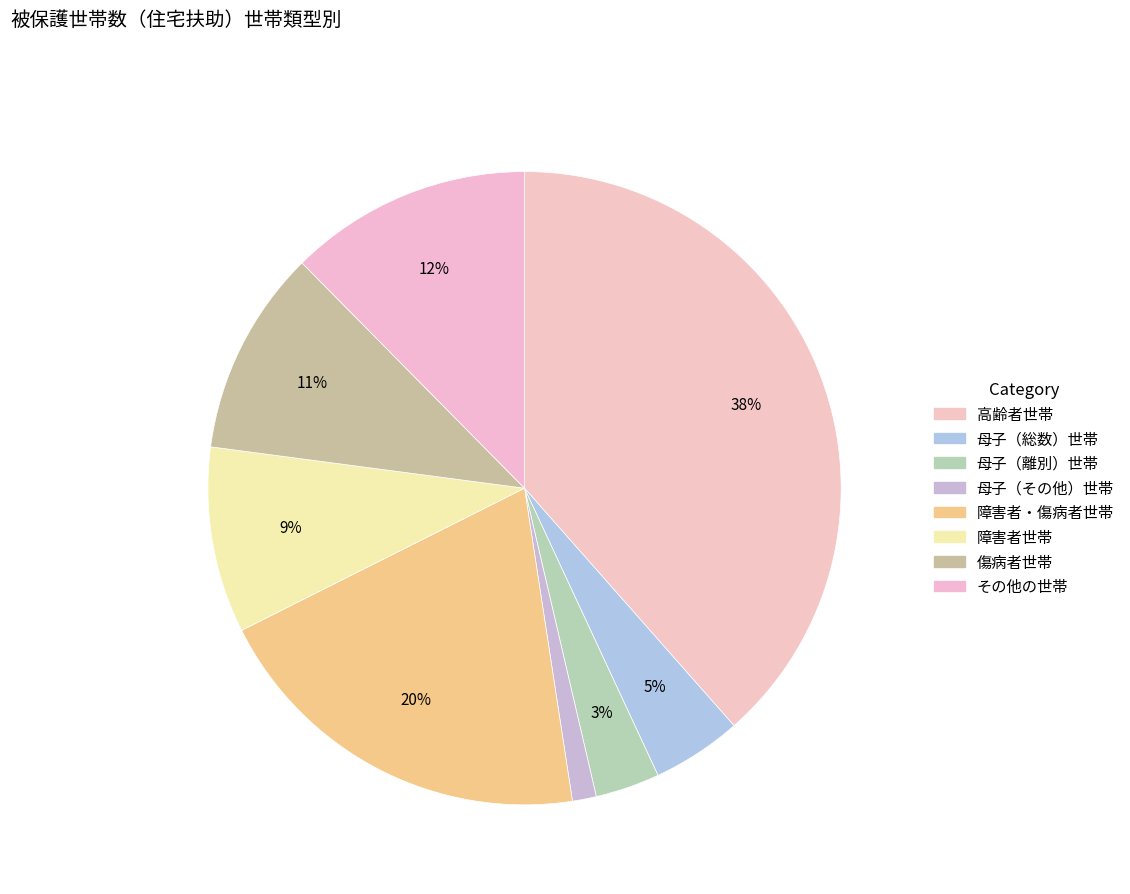

Approximately how many times larger is the value at 高齢者世帯 compared to 母子（その他）世帯?

31.5